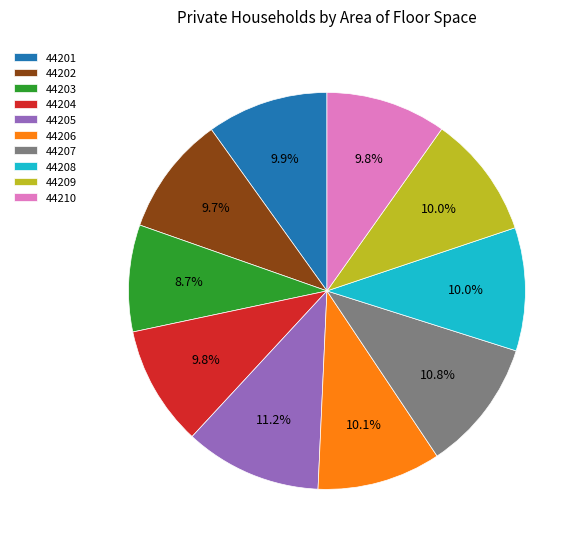

To the nearest percent, what is the combined percentage of 44209 and 44206?

20%